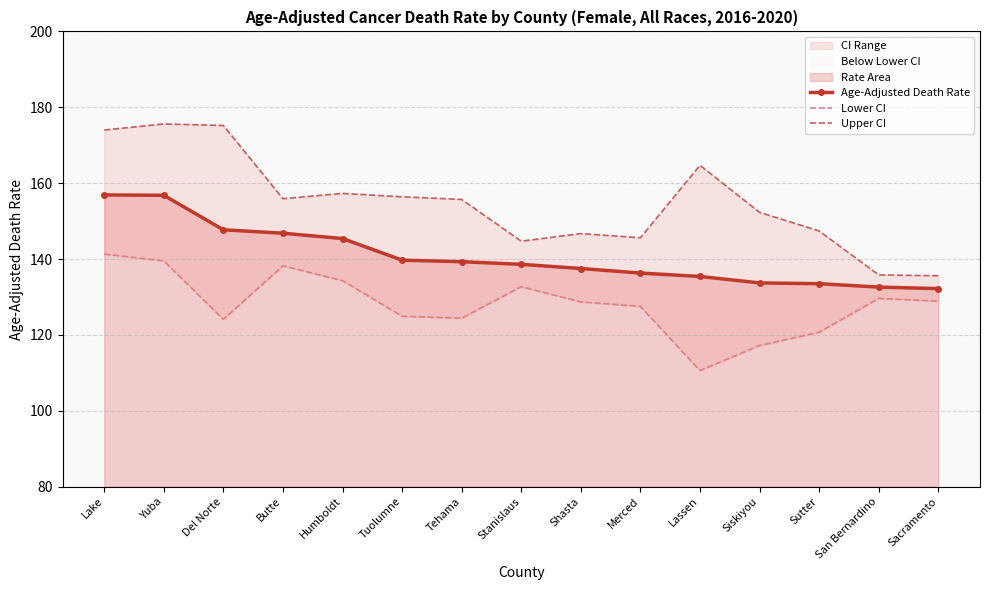

What is the highest value of the Upper CI series?

175.6